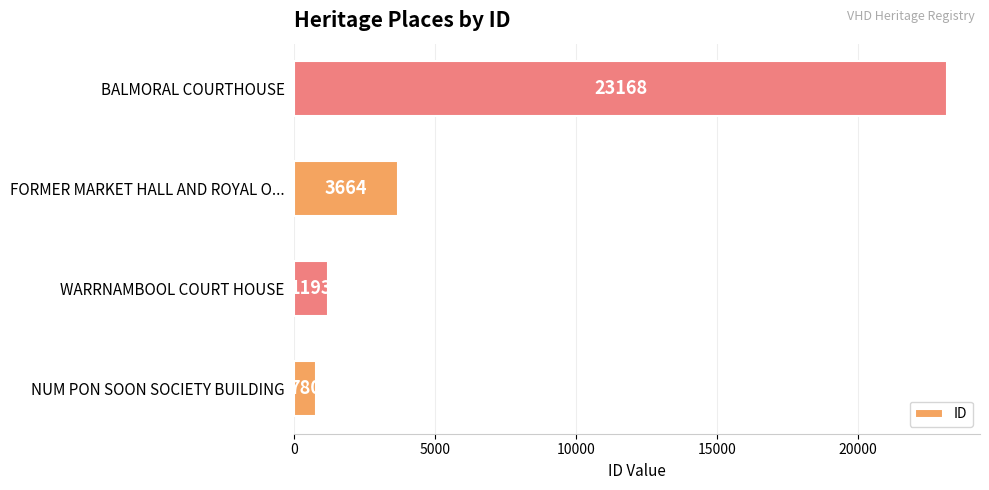

Is it true that the value at FORMER MARKET HALL AND ROYAL O... is 3664?

True